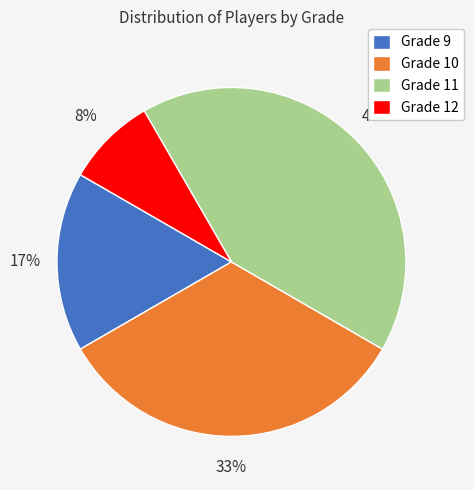

Does any single category account for the majority?

No